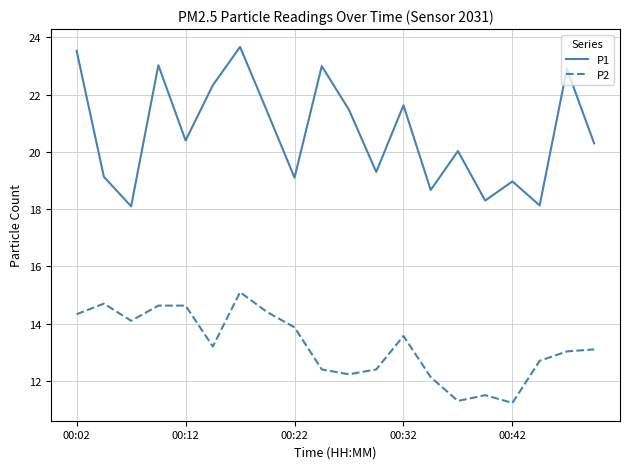

What is the lowest value of the P2 series?

11.2